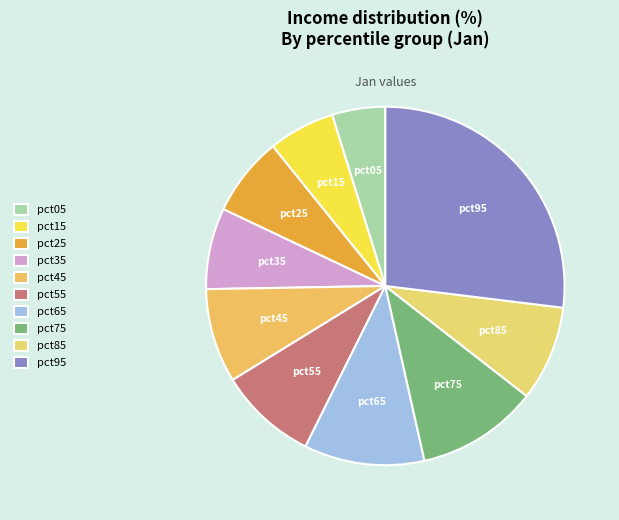

Which slice is the smallest?

pct05